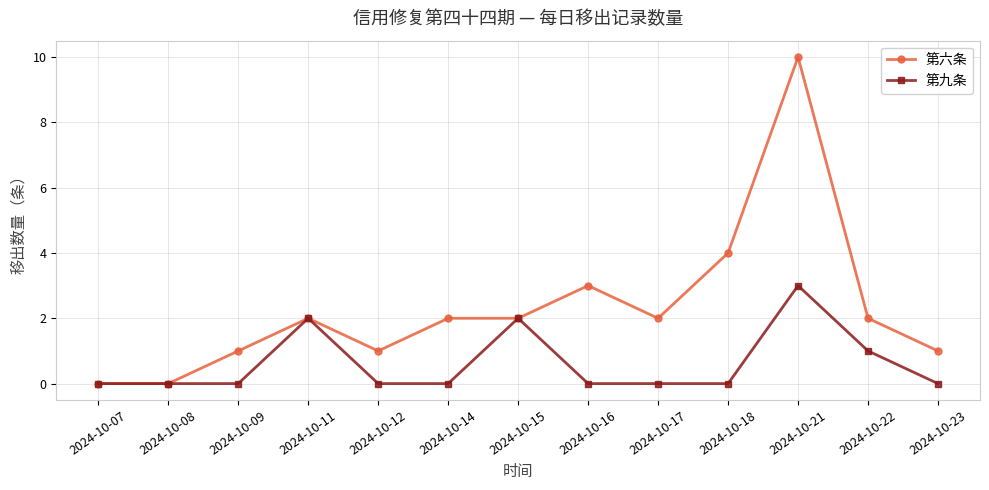

True or false: 第六条 has more than 0 interior local peaks.

True